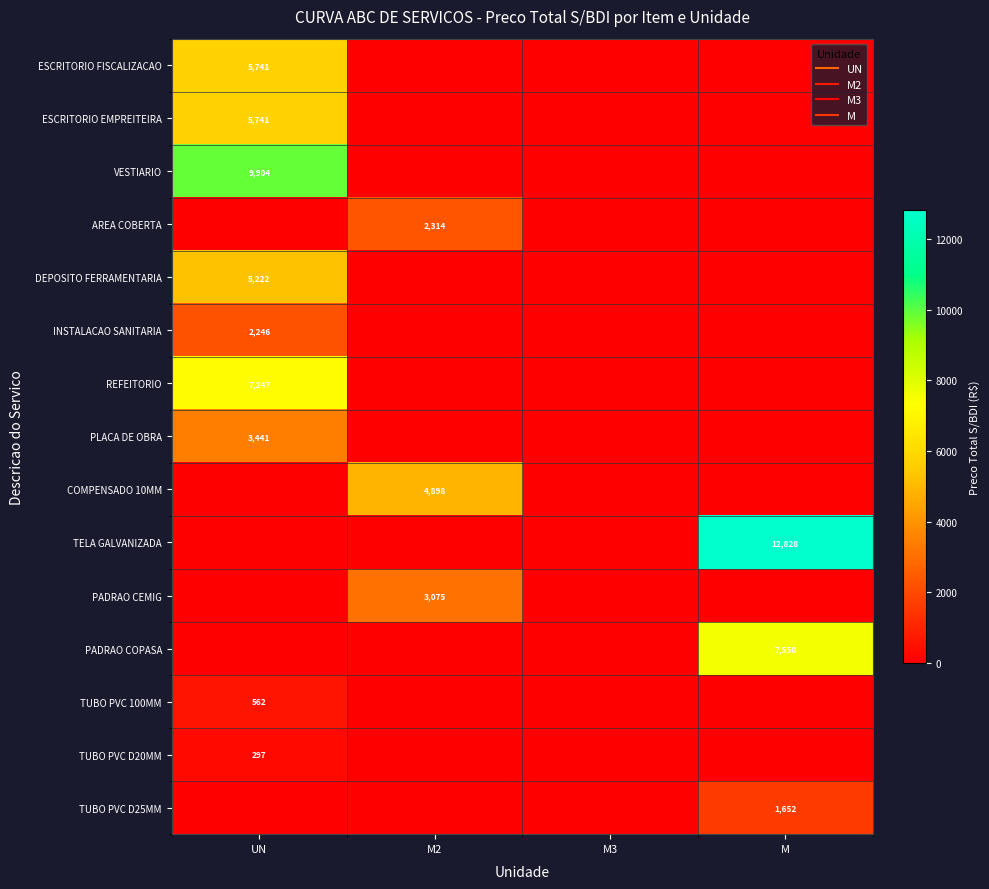

Rank the series by their maximum value, from highest to lowest.

TELA GALVANIZADA, VESTIARIO, PADRAO COPASA, REFEITORIO, ESCRITORIO FISCALIZACAO, ESCRITORIO EMPREITEIRA, DEPOSITO FERRAMENTARIA, COMPENSADO 10MM, PLACA DE OBRA, PADRAO CEMIG, AREA COBERTA, INSTALACAO SANITARIA, TUBO PVC D25MM, TUBO PVC 100MM, TUBO PVC D20MM